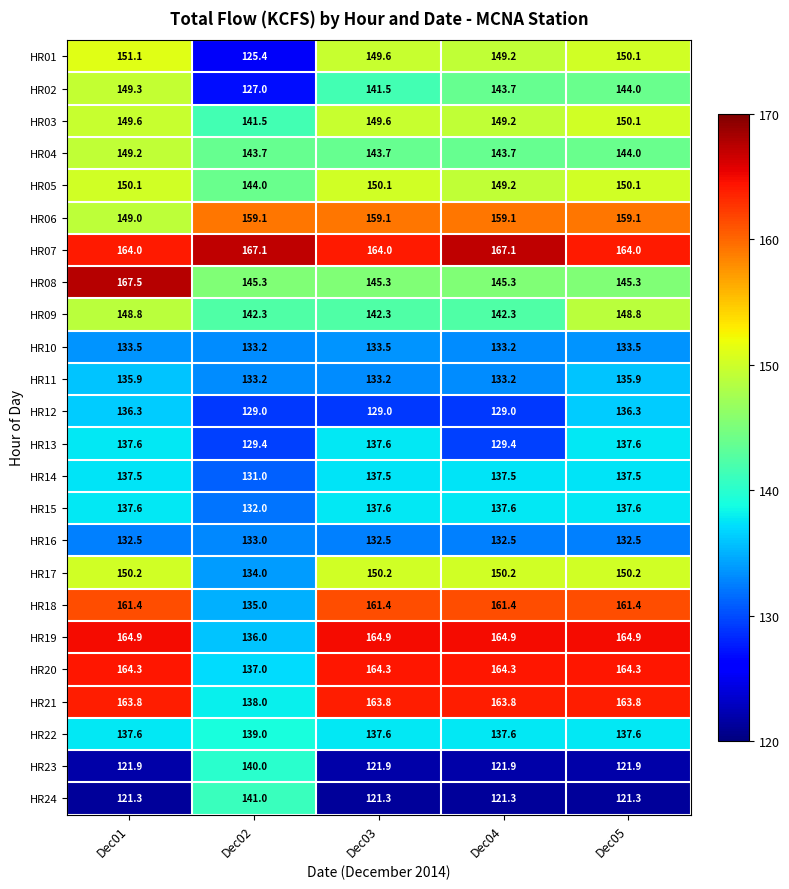

Is it true that HR19 equals 114.7 at Dec03?

False